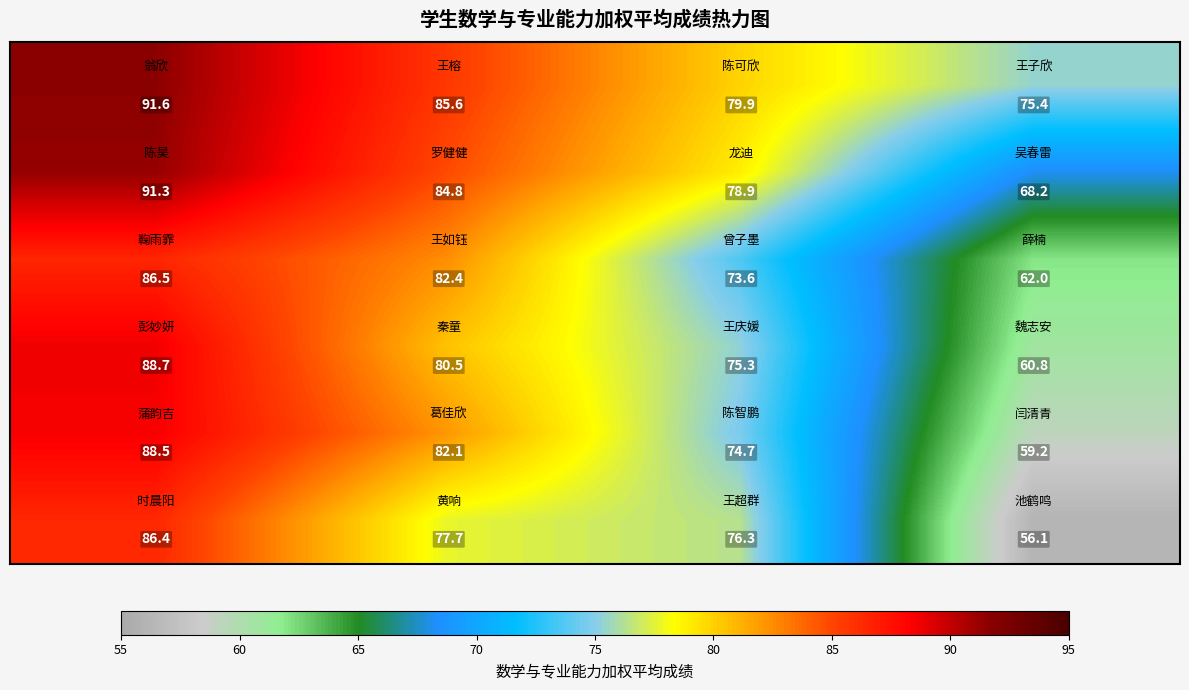

At how many categories does at least one series exceed 70?

4